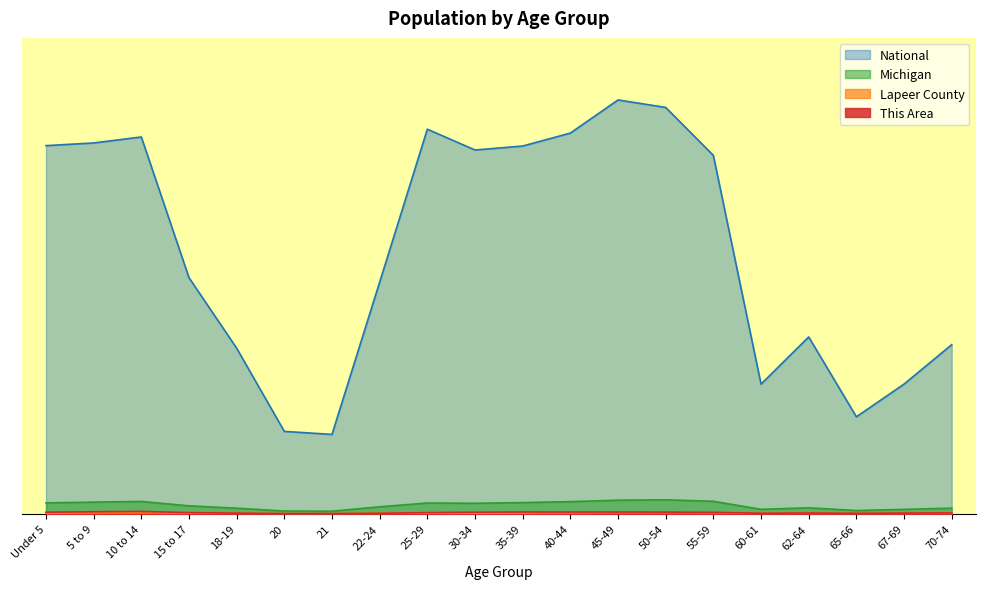

At Under 5, list the series in order from largest to smallest.

National, Michigan, This Area, Lapeer County